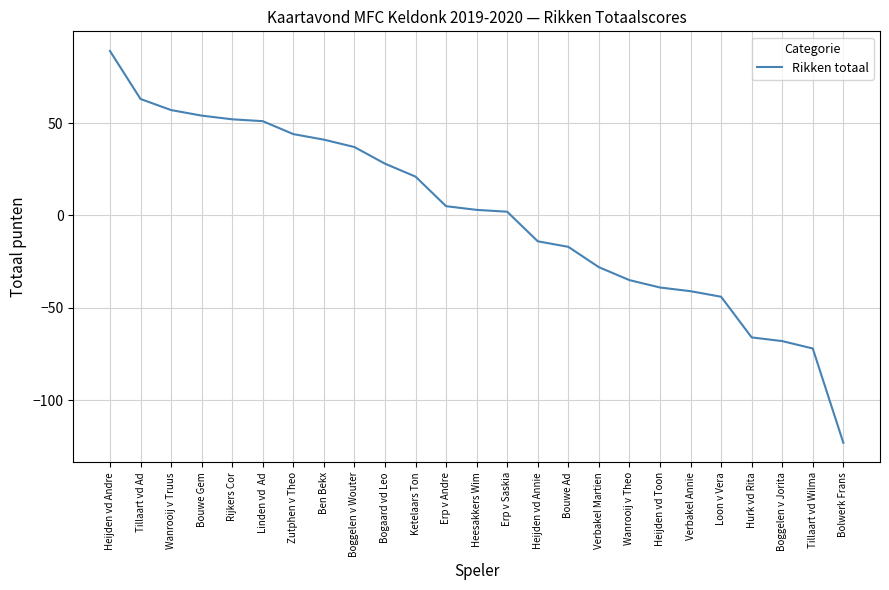

What is the change in value from Rijkers Cor to Tillaart vd Wilma?

-124